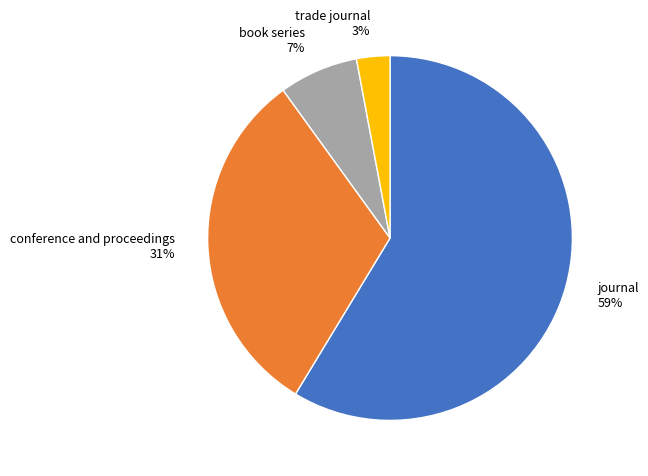

Does any single category account for the majority?

Yes